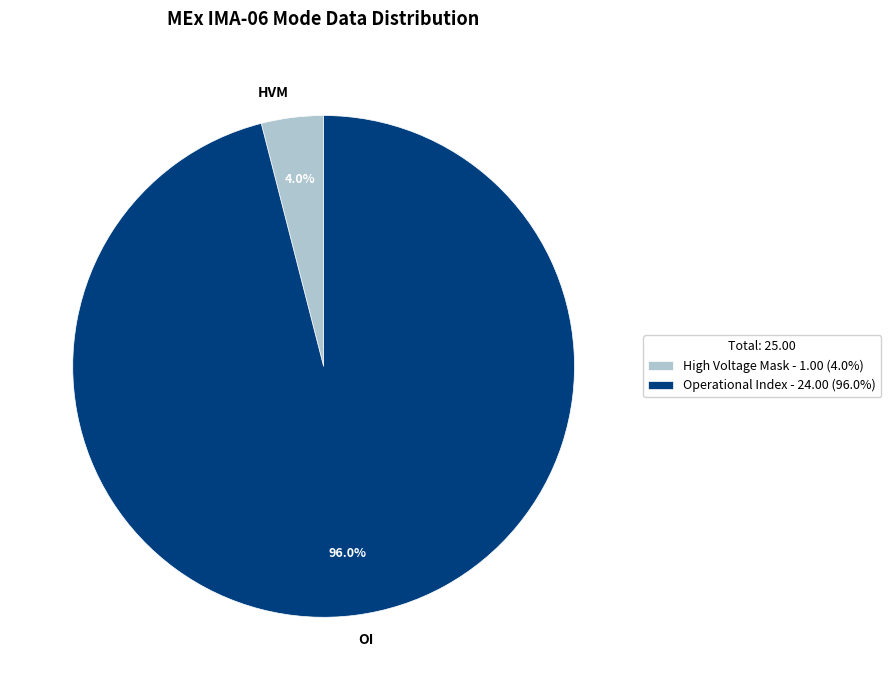

Between HVM and OI, which is larger?

OI